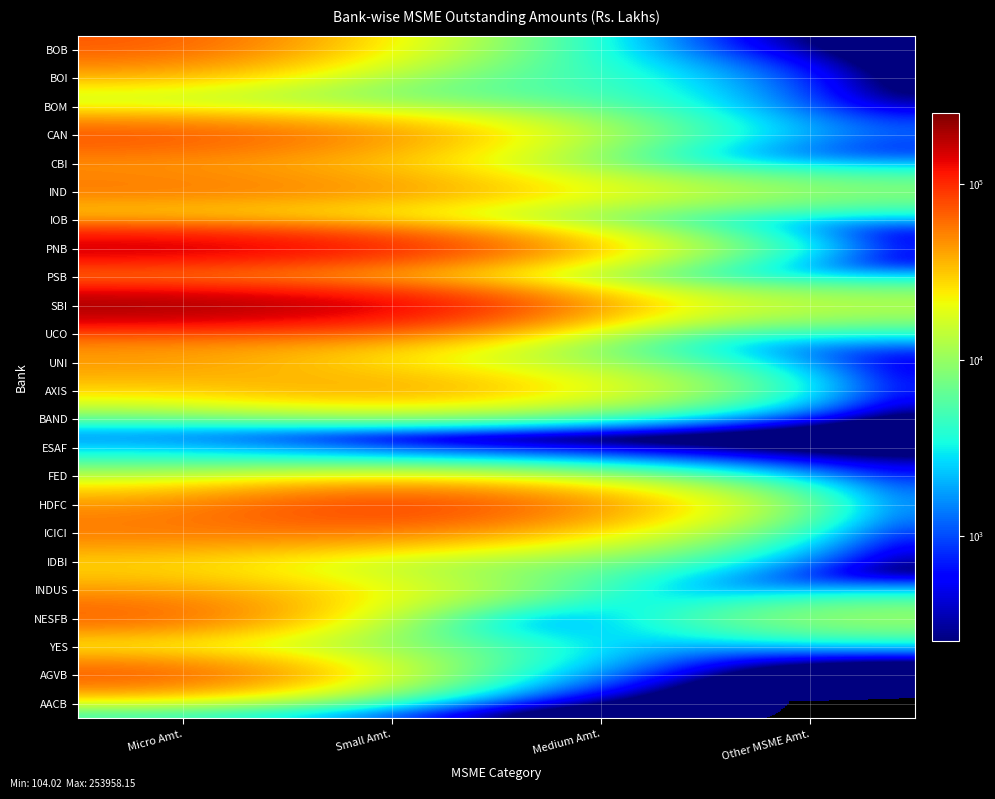

Reading left to right, extract all data points from this chart.

BOB: Micro Amt.=72508.2	Small Amt.=16730.5	Medium Amt.=1330.3	Other MSME Amt.=0.0
BOI: Micro Amt.=33277.5	Small Amt.=7375.8	Medium Amt.=4895.7	Other MSME Amt.=0.0
BOM: Micro Amt.=6084.0	Small Amt.=6855.9	Medium Amt.=5700.0	Other MSME Amt.=0.0
CAN: Micro Amt.=85933.5	Small Amt.=51061.8	Medium Amt.=8803.6	Other MSME Amt.=1258.0
CBI: Micro Amt.=40596.8	Small Amt.=27066.5	Medium Amt.=1609.2	Other MSME Amt.=0.0
IND: Micro Amt.=63395.6	Small Amt.=52116.2	Medium Amt.=23831.8	Other MSME Amt.=10995.6
IOB: Micro Amt.=9896.4	Small Amt.=7110.5	Medium Amt.=1023.7	Other MSME Amt.=0.0
PNB: Micro Amt.=204415.3	Small Amt.=136013.4	Medium Amt.=26072.4	Other MSME Amt.=0.0
PSB: Micro Amt.=6690.0	Small Amt.=1945.0	Medium Amt.=0.0	Other MSME Amt.=0.0
SBI: Micro Amt.=253958.1	Small Amt.=180160.5	Medium Amt.=31683.3	Other MSME Amt.=15908.2
UCO: Micro Amt.=47785.9	Small Amt.=47013.7	Medium Amt.=1944.8	Other MSME Amt.=1410.7
UNI: Micro Amt.=46139.1	Small Amt.=17696.8	Medium Amt.=8656.0	Other MSME Amt.=0.0
AXIS: Micro Amt.=27851.9	Small Amt.=52521.4	Medium Amt.=23184.1	Other MSME Amt.=0.0
BAND: Micro Amt.=1755.3	Small Amt.=104.0	Medium Amt.=0.0	Other MSME Amt.=0.0
ESAF: Micro Amt.=1545.5	Small Amt.=0.0	Medium Amt.=0.0	Other MSME Amt.=0.0
FED: Micro Amt.=8324.4	Small Amt.=6703.2	Medium Amt.=3223.8	Other MSME Amt.=587.0
HDFC: Micro Amt.=45473.9	Small Amt.=111152.0	Medium Amt.=49565.1	Other MSME Amt.=0.0
ICICI: Micro Amt.=58650.1	Small Amt.=53557.0	Medium Amt.=20535.3	Other MSME Amt.=0.0
IDBI: Micro Amt.=24470.4	Small Amt.=6508.8	Medium Amt.=7295.0	Other MSME Amt.=0.0
INDUS: Micro Amt.=40934.3	Small Amt.=24066.9	Medium Amt.=1785.9	Other MSME Amt.=0.0
NESFB: Micro Amt.=78262.7	Small Amt.=0.0	Medium Amt.=0.0	Other MSME Amt.=13665.0
YES: Micro Amt.=5655.1	Small Amt.=10222.6	Medium Amt.=2277.1	Other MSME Amt.=0.0
AGVB: Micro Amt.=91090.4	Small Amt.=8905.0	Medium Amt.=0.0	Other MSME Amt.=0.0
AACB: Micro Amt.=2721.8	Small Amt.=0.0	Medium Amt.=0.0	Other MSME Amt.=0.0